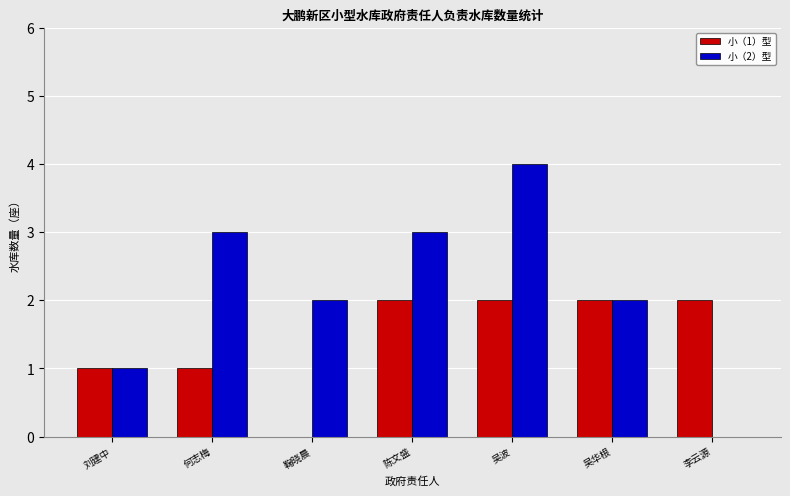

Is it true that 小（1）型 equals 2 at 李云源?

True